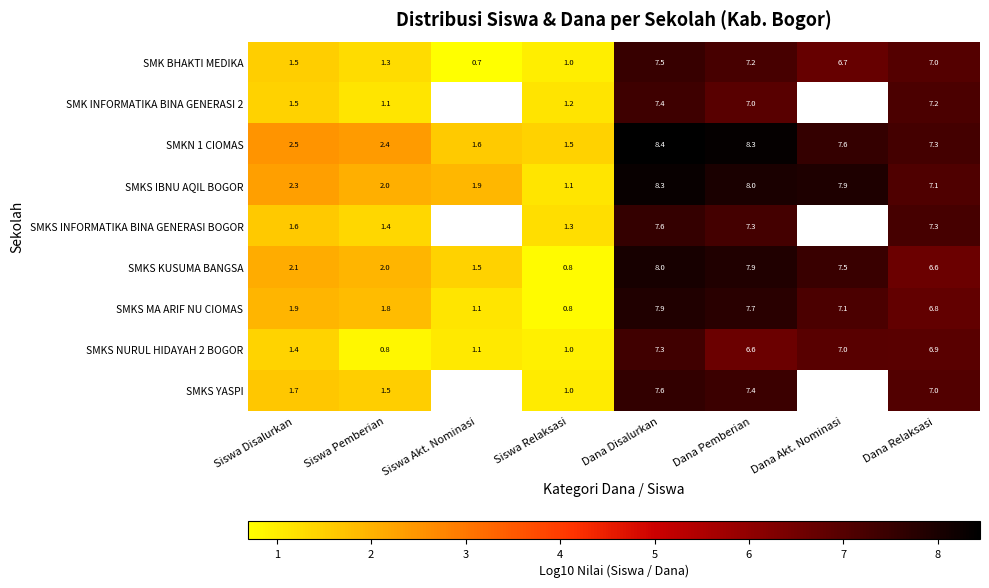

At which label does SMK BHAKTI MEDIKA reach its minimum?

Siswa Akt. Nominasi